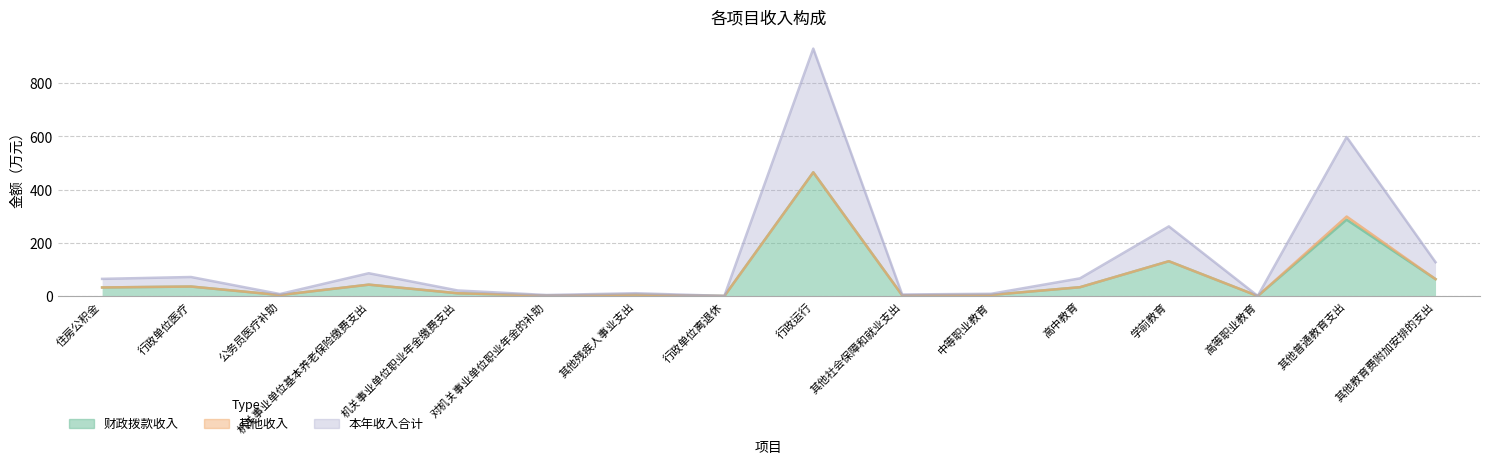

What is the difference between the maximum and minimum values in the 财政拨款收入 series?

464.9